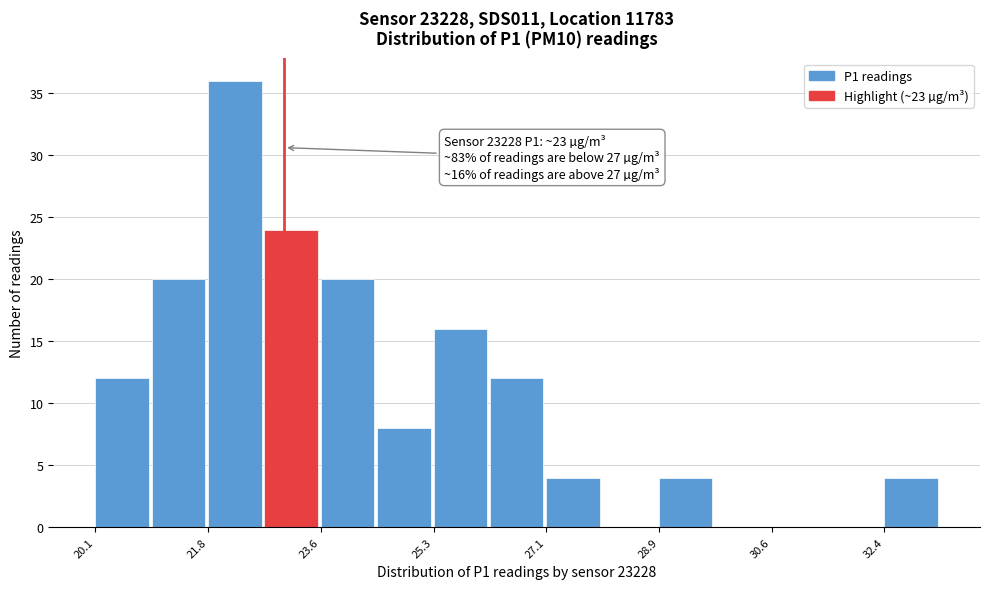

Over which range of the x-axis is the bar tallest?

21.8 to 22.6